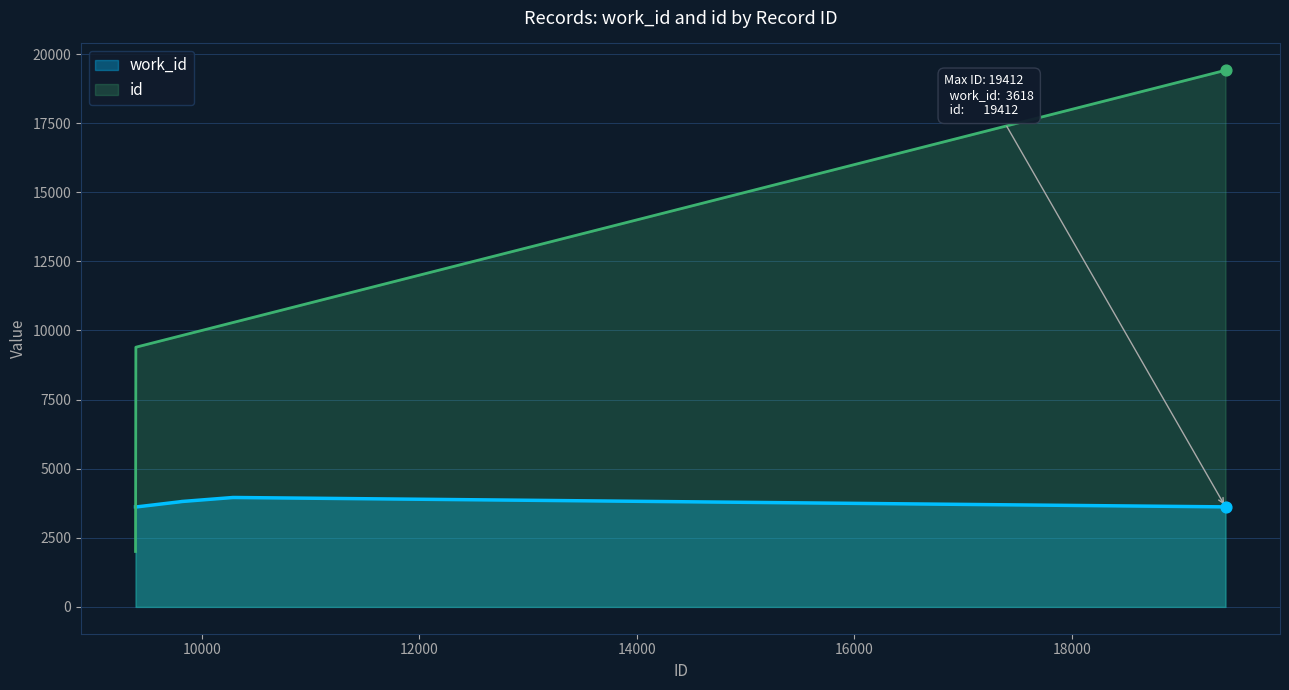

What are all the series names shown in the legend?

work_id, id